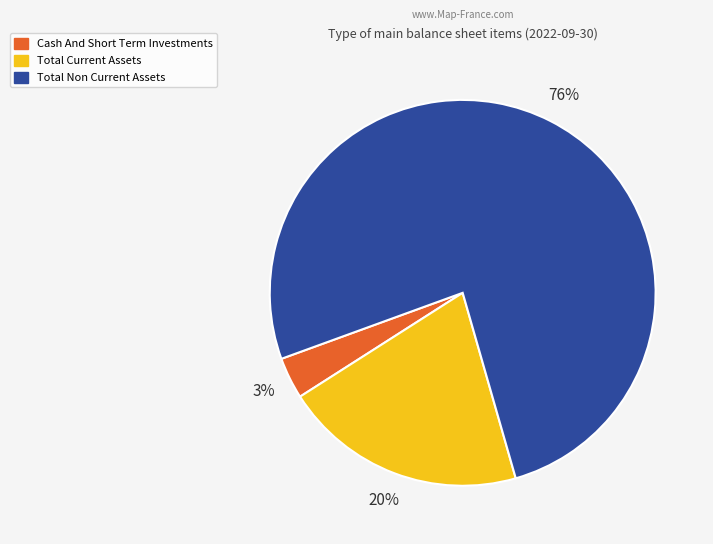

Which slice represents more than half of the pie?

Total Non Current Assets